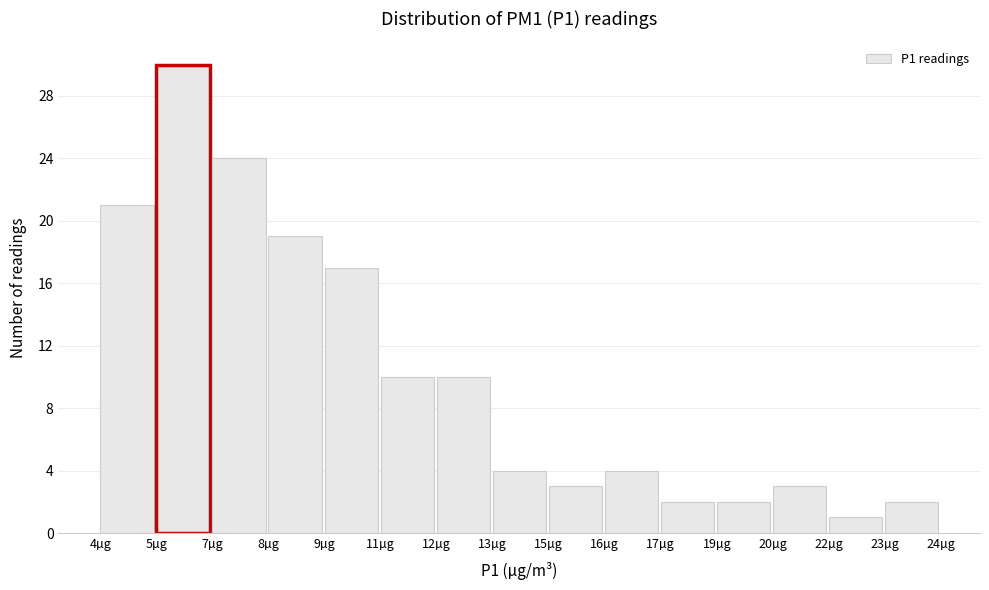

Reading right to left, extract all data points from this chart.

23µg=2	22µg=1	20µg=3	19µg=2	17µg=2	16µg=4	15µg=3	13µg=4	12µg=10	11µg=10	9µg=17	8µg=19	7µg=24	5µg=30	4µg=21